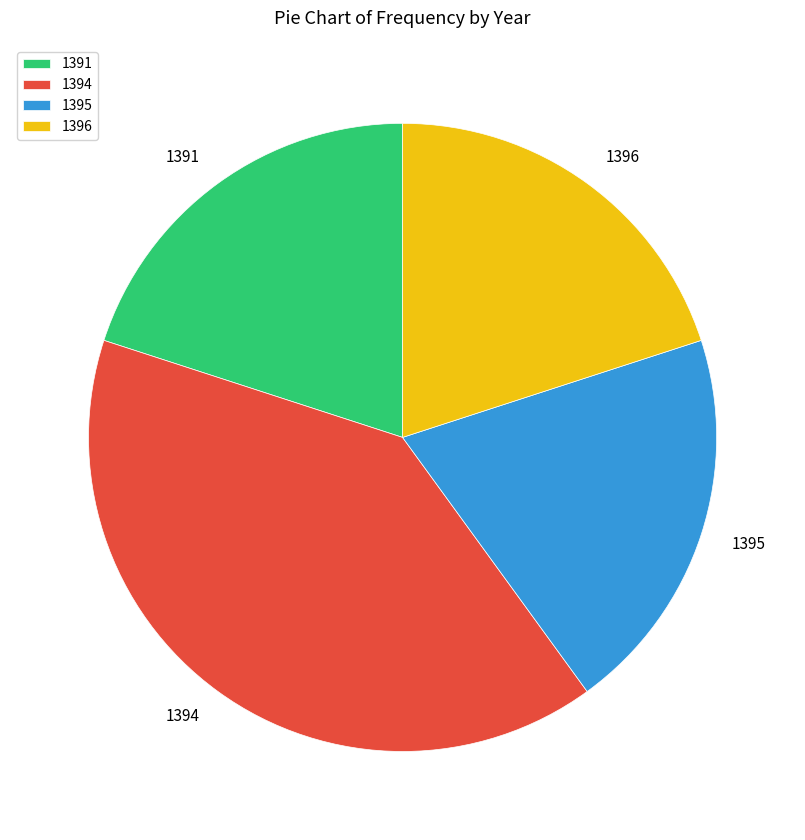

What is the largest slice in the pie chart?

1394